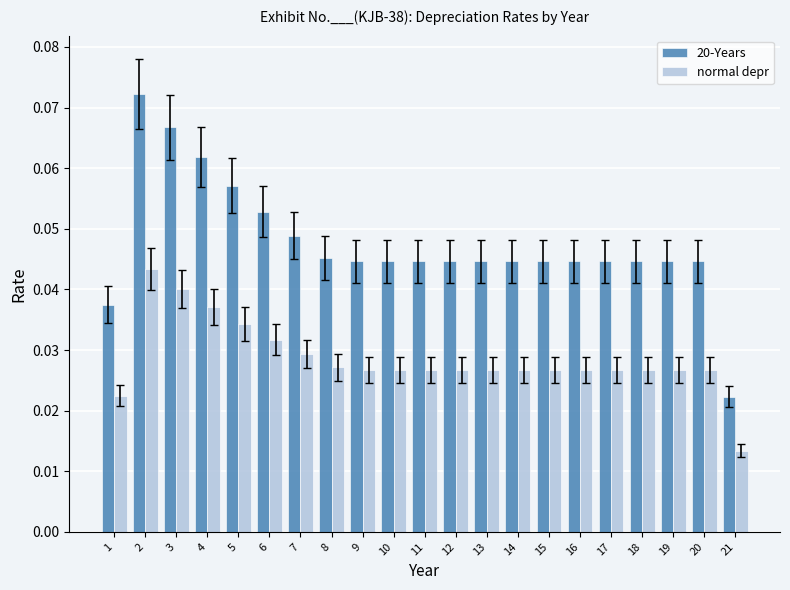

Which series has the largest total across all categories?

20-Years